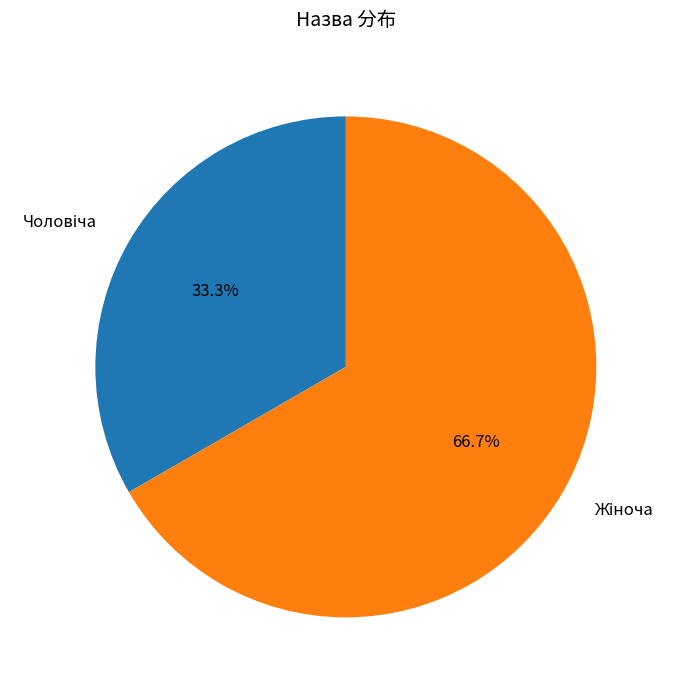

Does any single category account for the majority?

Yes